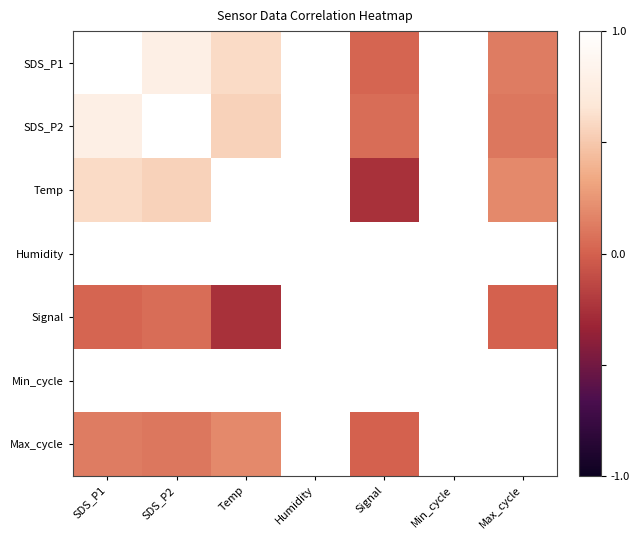

What is the maximum value shown in the chart?

1.0